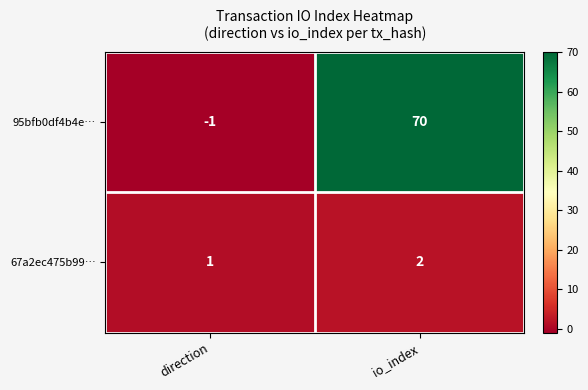

What is the sum of the 95bfb0df4b4e… values at direction and io_index?

69